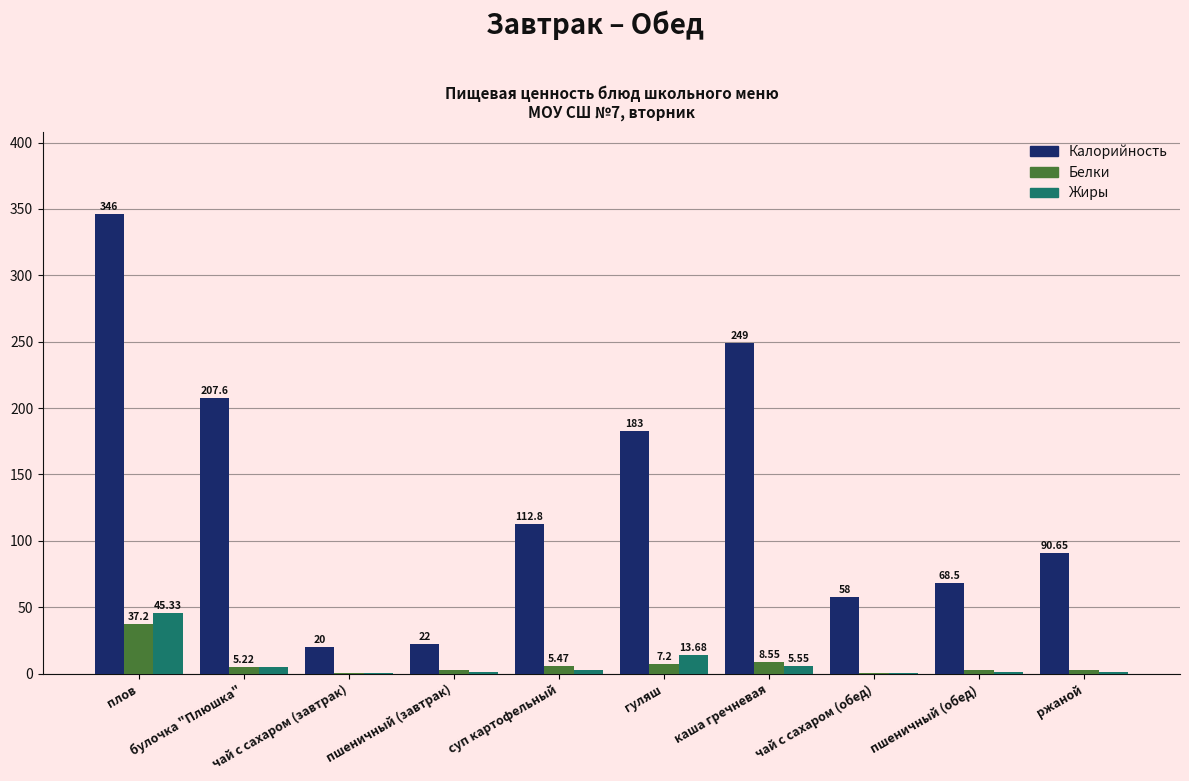

Where is Белки nearest to the value 18?

каша гречневая